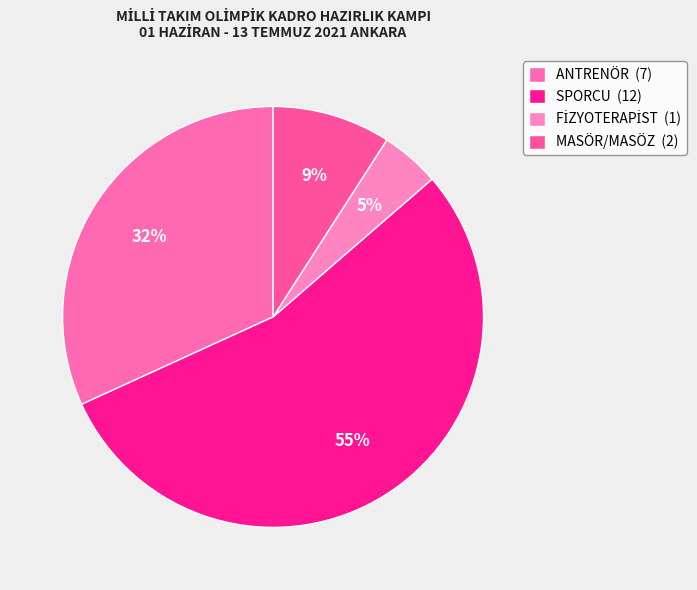

Count the number of slices in the pie.

4